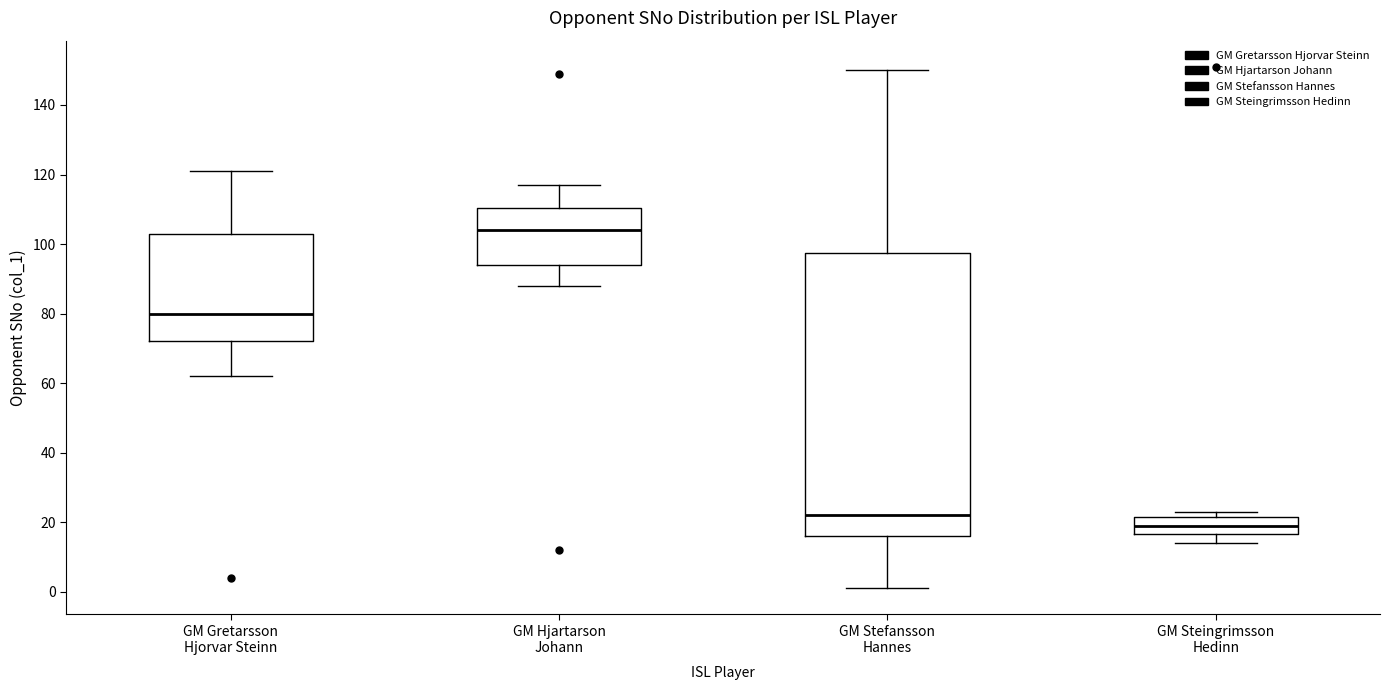

Reading left to right, transcribe this box plot: for each box, give where its median line is, the range the box spans, and where its two whiskers end, as read against the y-axis. The values are not printed on the chart, so give them approximately, as read against the axis.

GM Gretarsson Hjorvar Steinn: median 80, box 72 to 104, whiskers 62 to 122
GM Hjartarson Johann: median 104, box 94 to 110, whiskers 88 to 118
GM Stefansson Hannes: median 22, box 16 to 98, whiskers 2 to 150
GM Steingrimsson Hedinn: median 20, box 16 to 22, whiskers 14 to 24